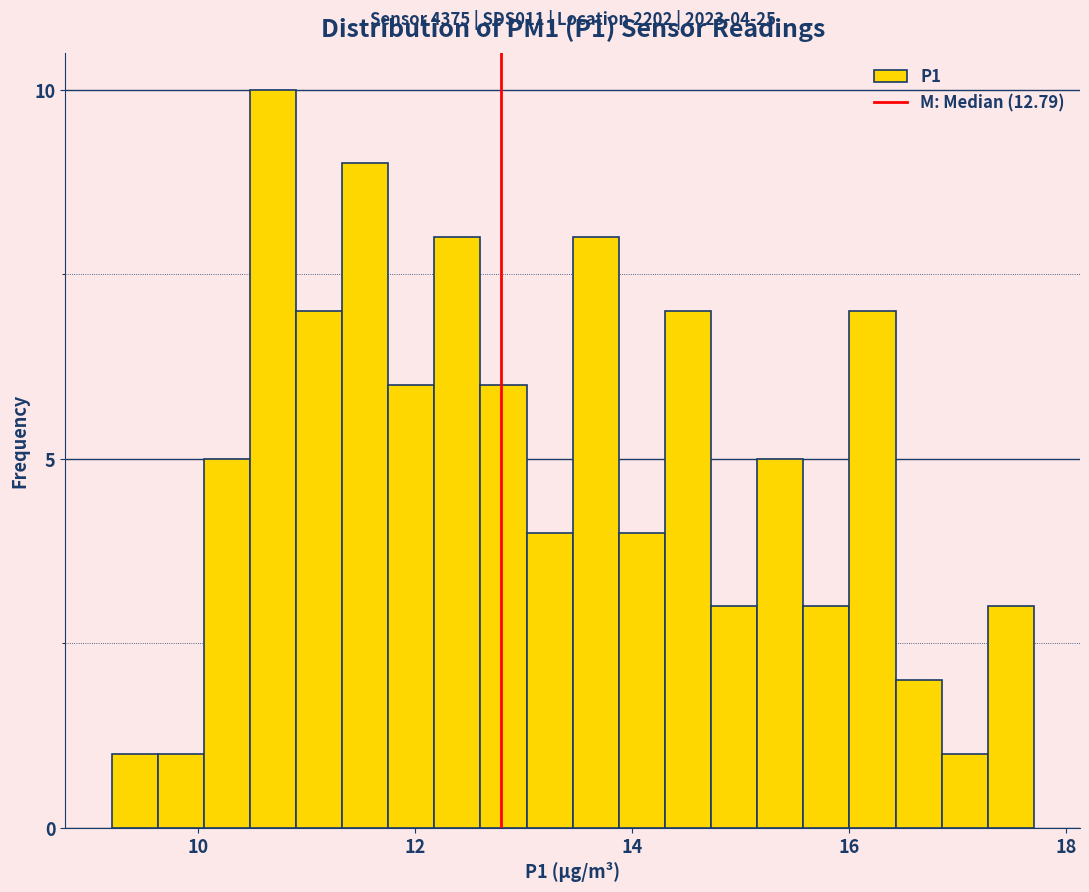

Around what value on the x-axis is the tallest bar? Give the approximate position of its centre, as read against the axis.

10.6